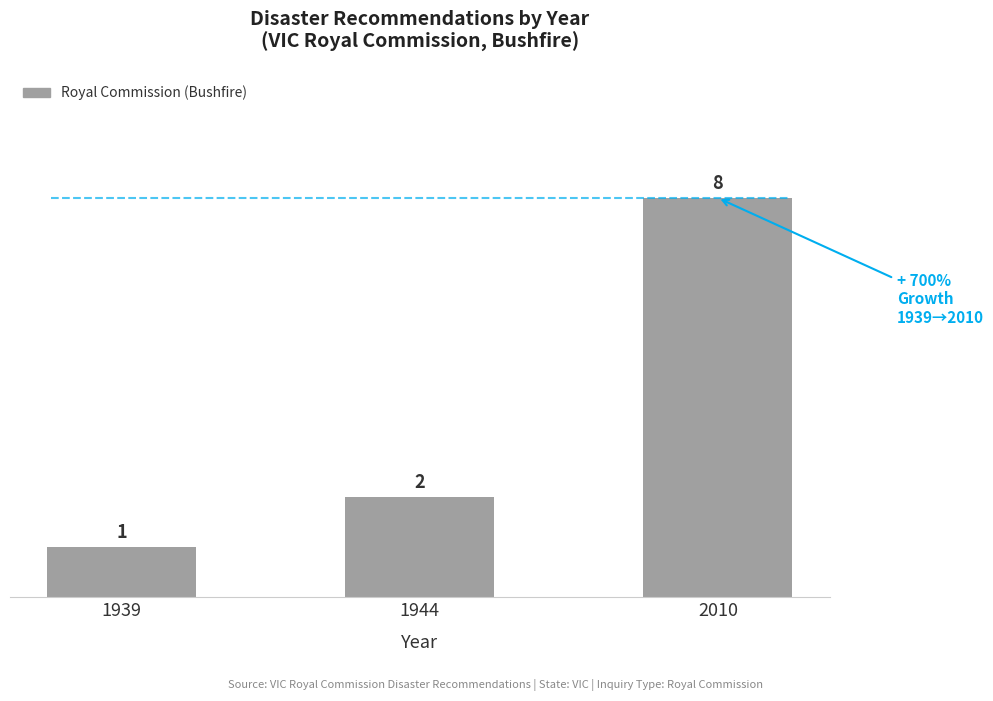

True or false: the data shows 1 at 1944.

False